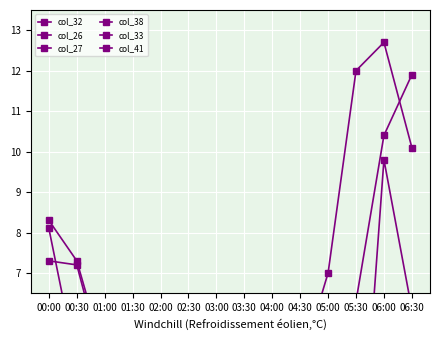

How many values in the col_33 series exceed 3?

8